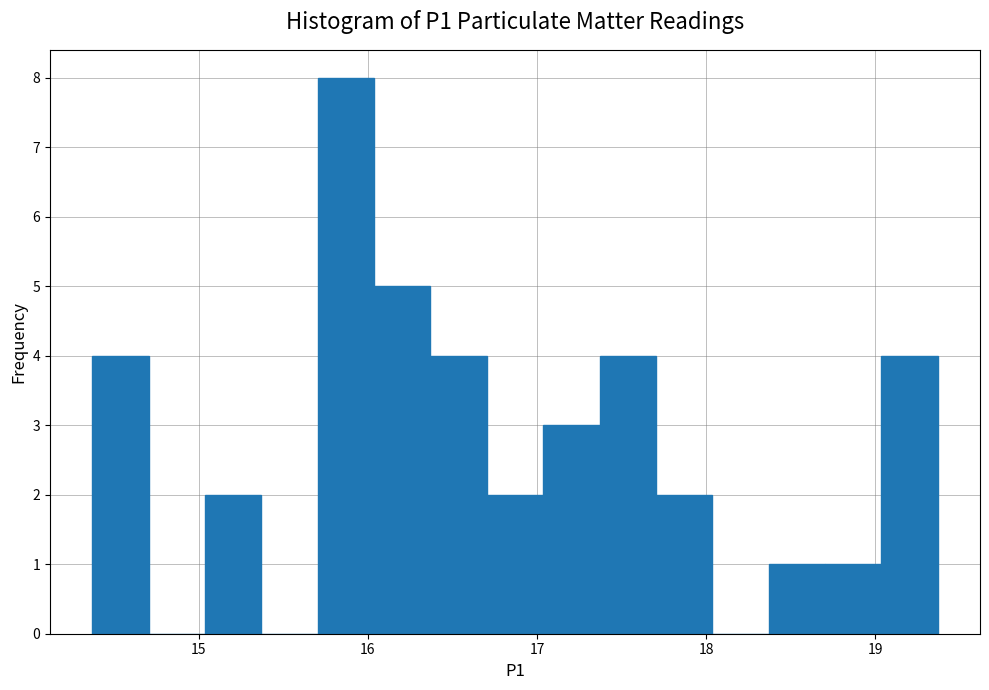

Around what value on the x-axis is the tallest bar? Give the approximate position of its centre, as read against the axis.

15.9